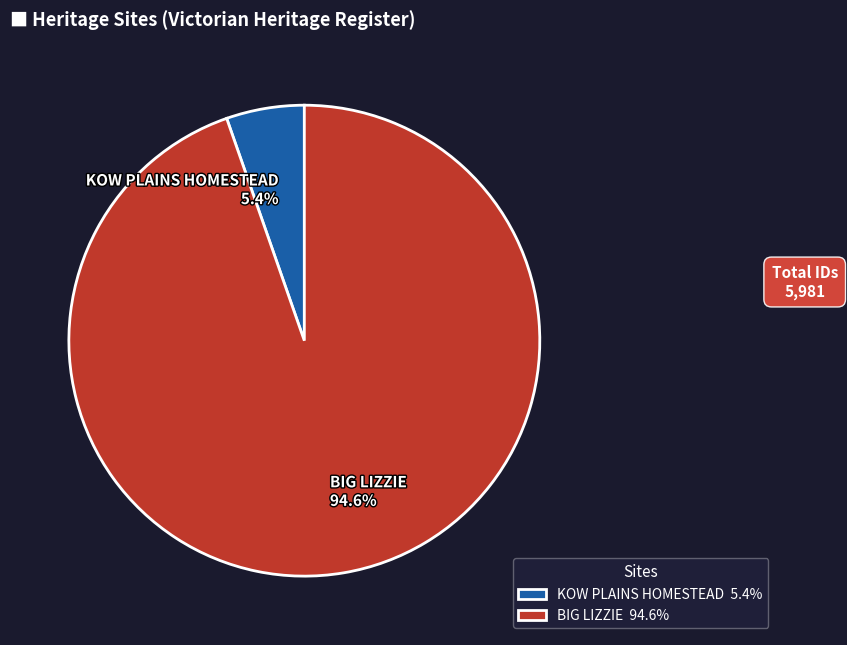

Is there a majority slice in this chart?

Yes